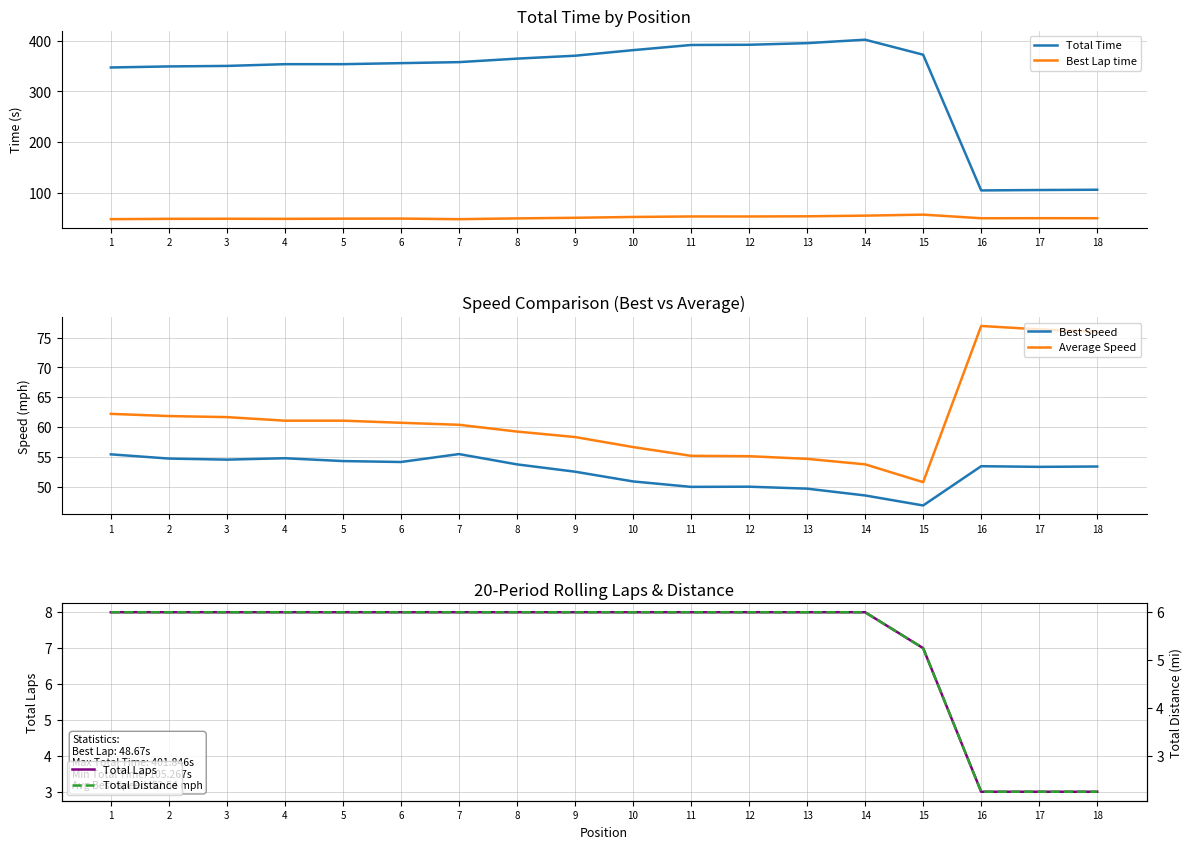

List the series in order of their peak value, highest first.

Total Time, Average Speed, Best Lap time, Best Speed, Total Laps, Total Distance